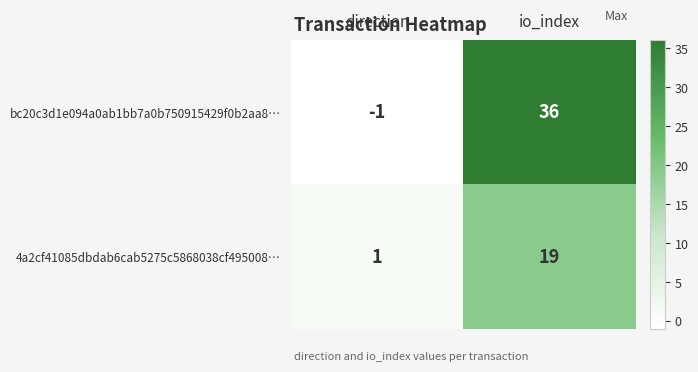

Reading left to right, transcribe all the data shown in this chart.

bc20c3d1e094a0ab1bb7a0b750915429f0b2aa8…: direction=-1	io_index=36
4a2cf41085dbdab6cab5275c5868038cf495008…: direction=1	io_index=19